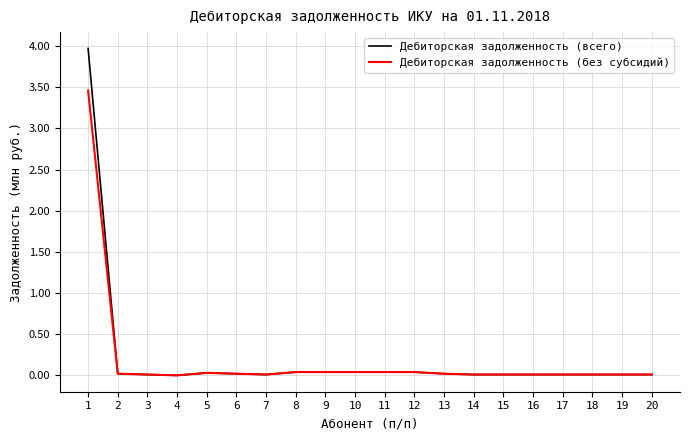

What is the total value across all series at 5?

0.1